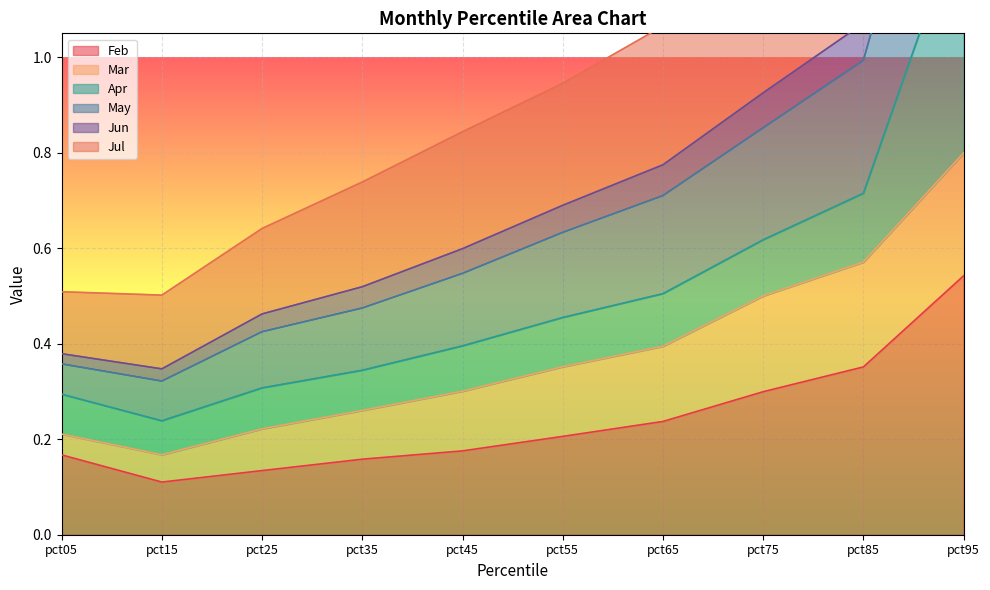

What is the value of the Jul point at the 9th from the left?

1.5